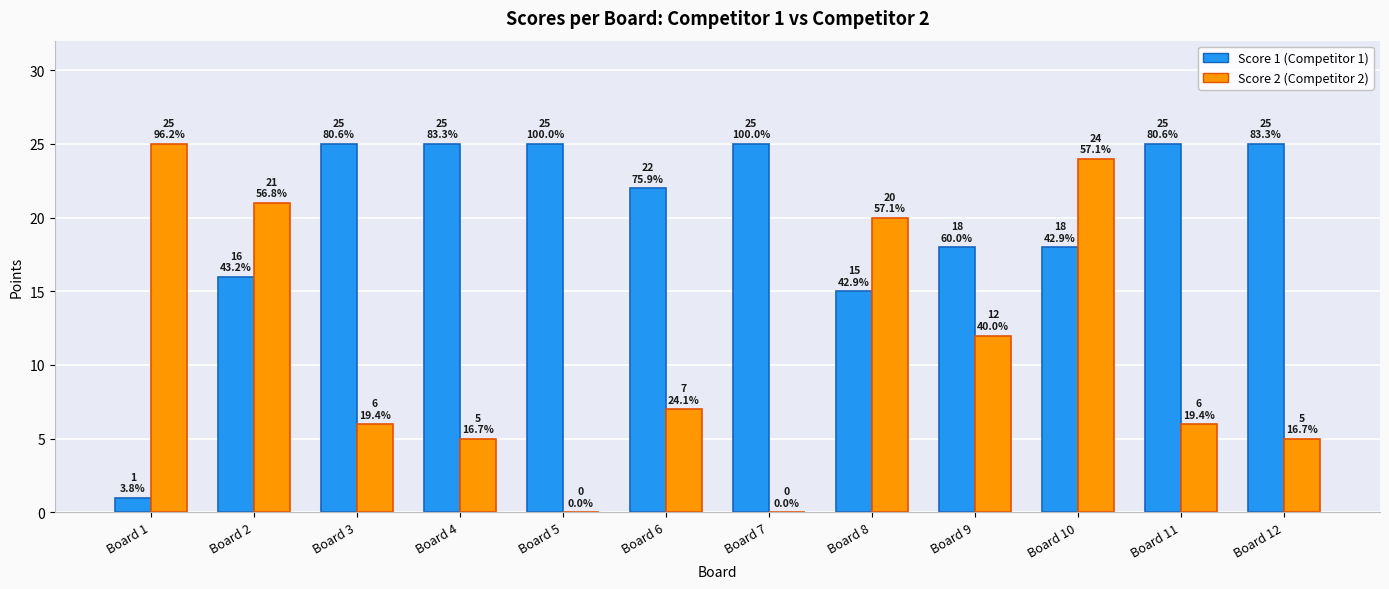

How many groups of bars are there?

12